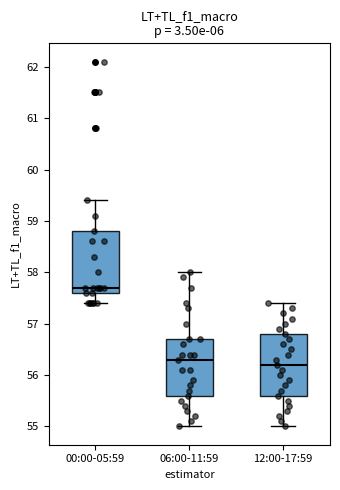

Reading left to right, transcribe this box plot: for each box, give where its median line is, the range the box spans, and where its two whiskers end, as read against the y-axis. The values are not printed on the chart, so give them approximately, as read against the axis.

00:00-05:59: median 57.7, box 57.6 to 58.8, whiskers 57.4 to 59.4
06:00-11:59: median 56.3, box 55.6 to 56.7, whiskers 55.0 to 58.0
12:00-17:59: median 56.2, box 55.6 to 56.8, whiskers 55.0 to 57.4